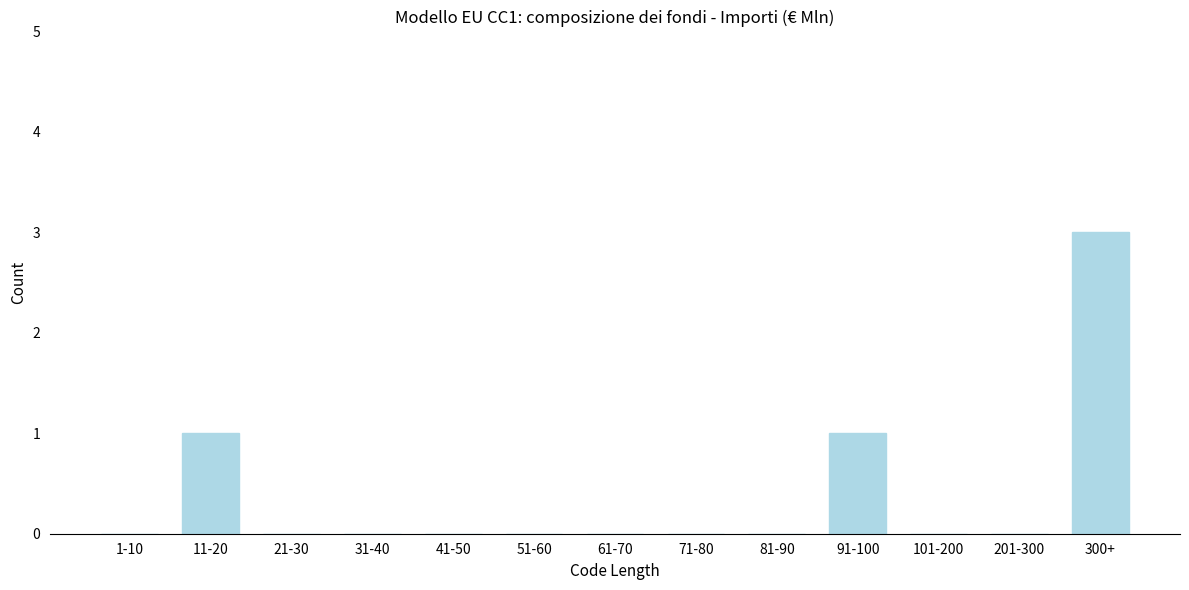

Reading left to right, extract all data points from this chart.

1-10=0	11-20=1	21-30=0	31-40=0	41-50=0	51-60=0	61-70=0	71-80=0	81-90=0	91-100=1	101-200=0	201-300=0	300+=3